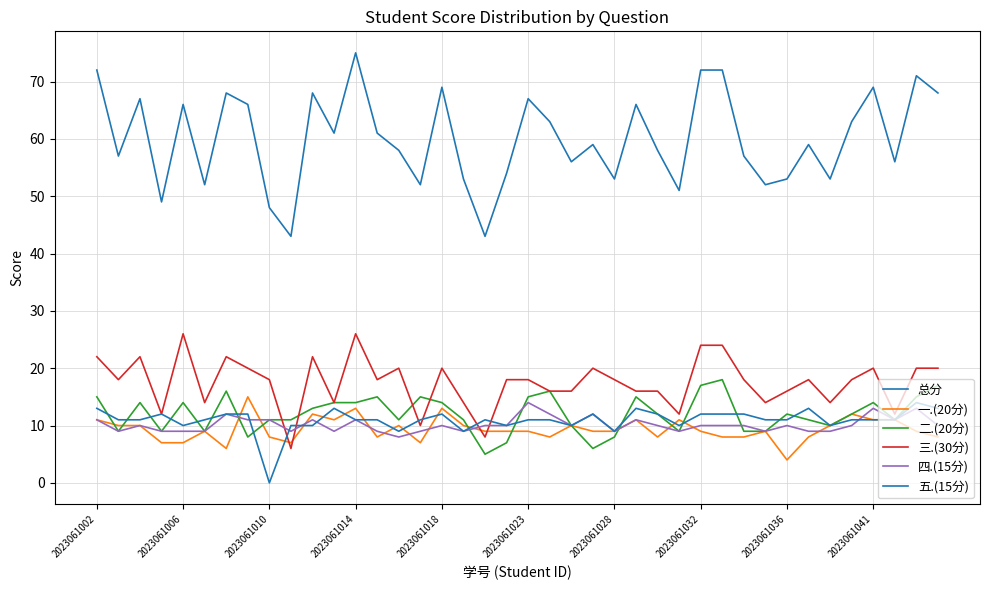

Is this an area chart (filled region under the line)?

No